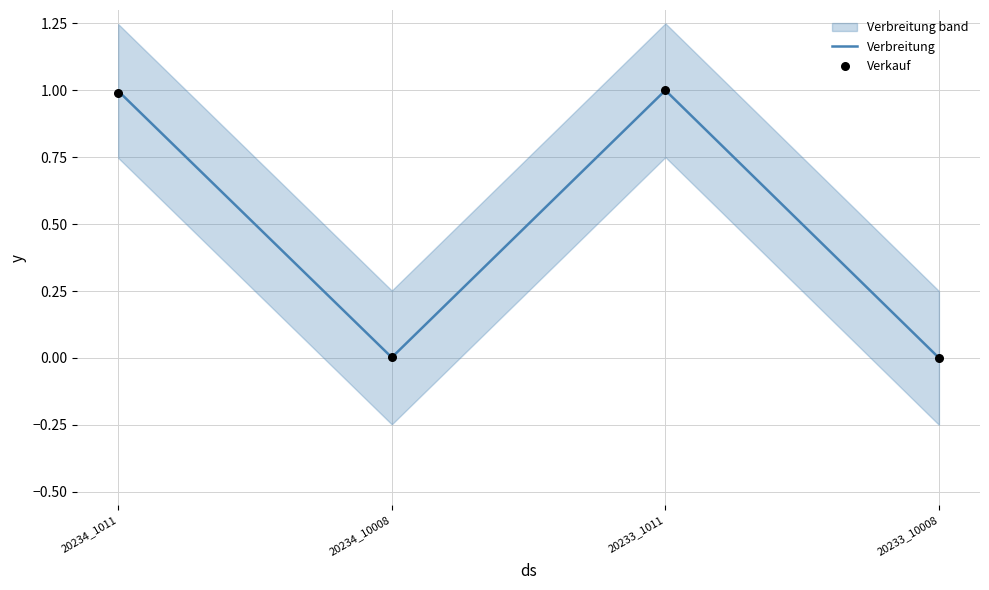

What are all the series names shown in the legend?

Verbreitung, Verkauf